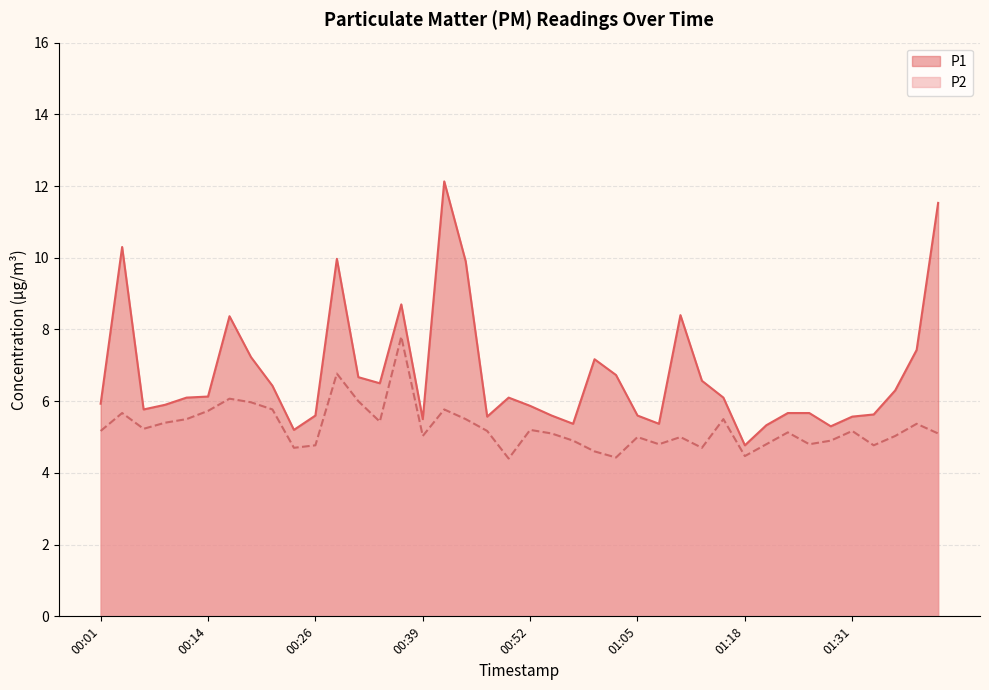

Is it true that P1 equals 6.3 at 01:36?

True